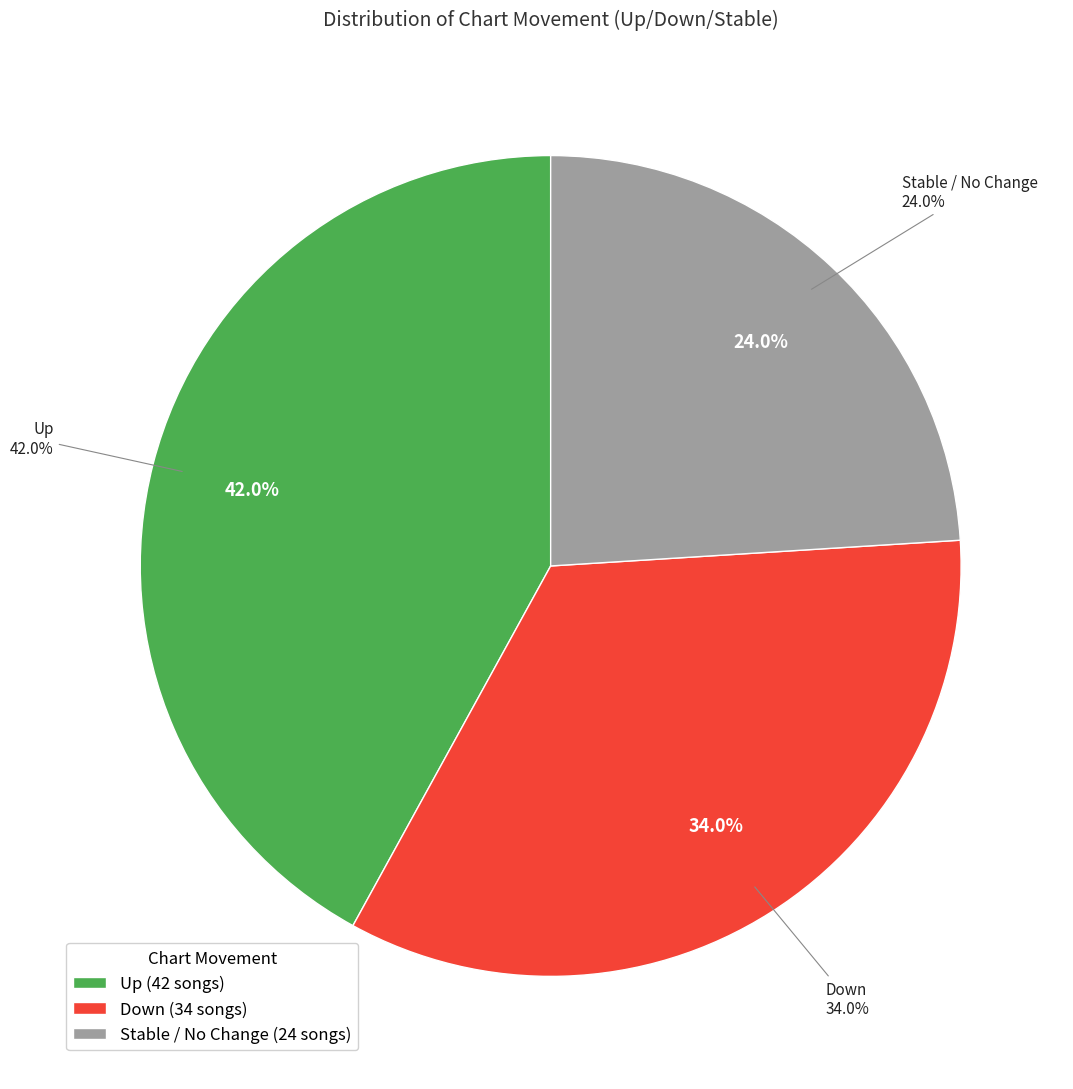

How many segments does this pie chart have?

3